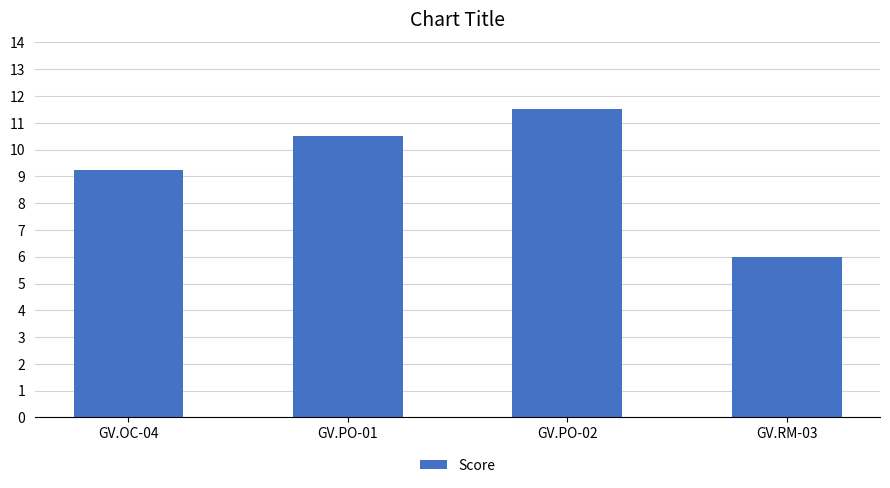

How many values are below 10?

2